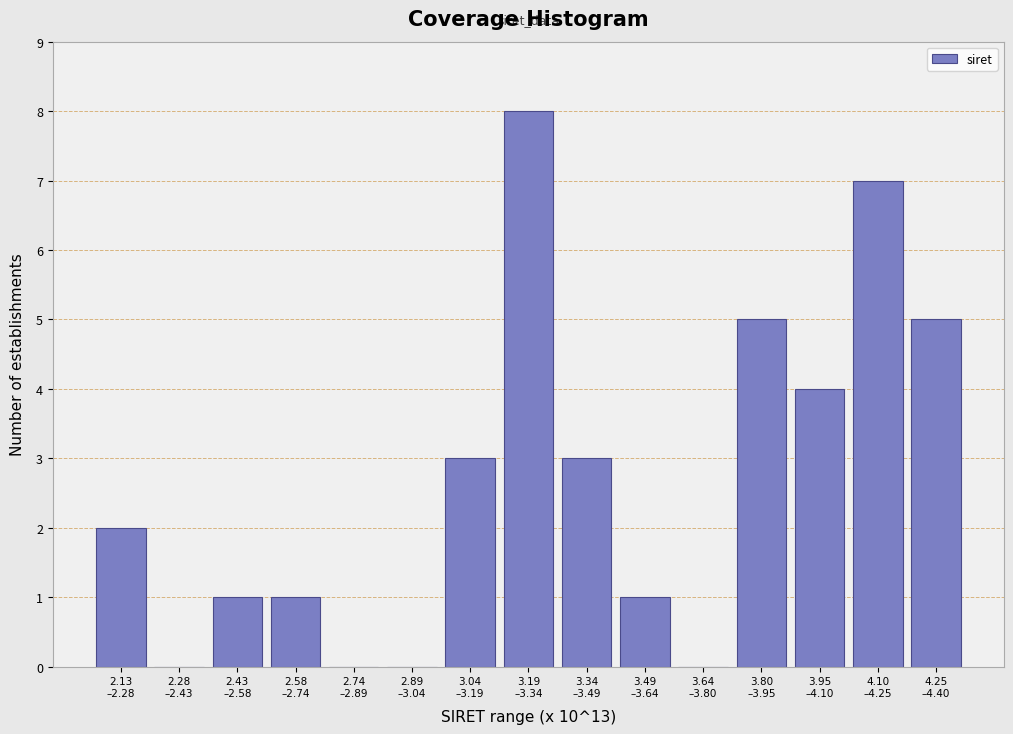

What is the greatest value displayed?

8